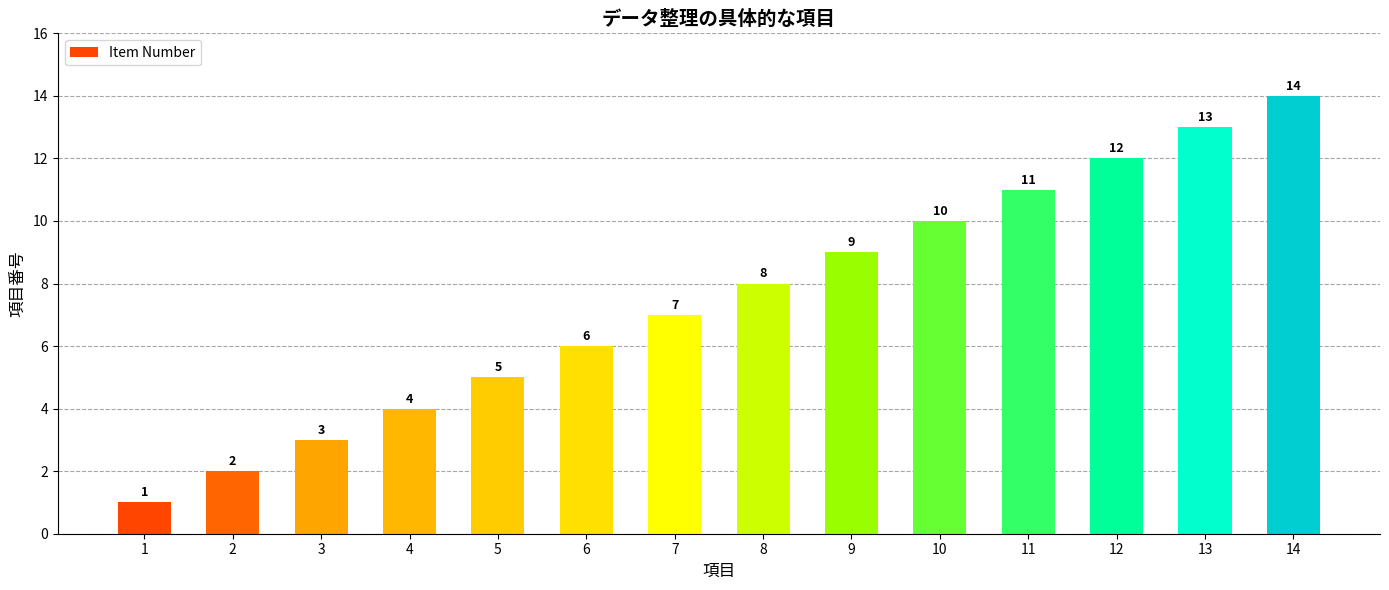

Reading right to left, extract all data points from this chart.

14	13	12	11	10	9	8	7	6	5	4	3	2	1